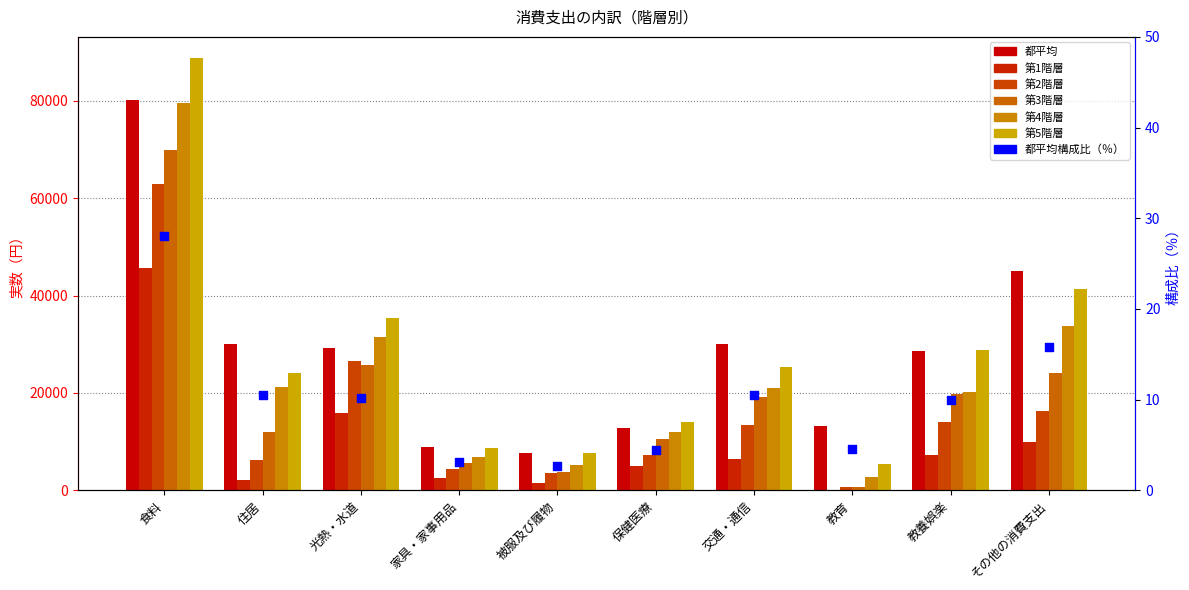

Which series has the largest Y range (max minus min)?

第5階層